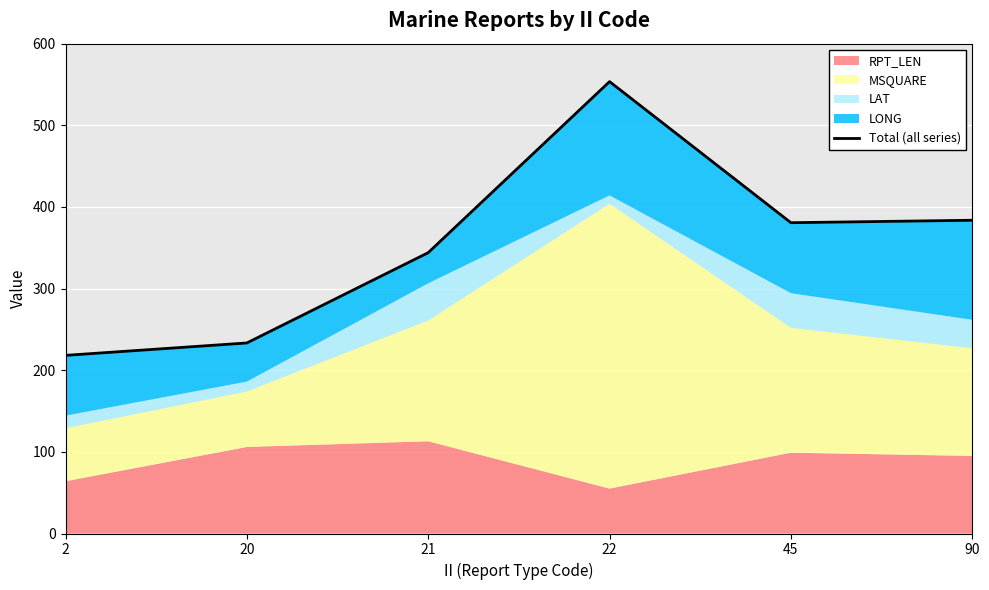

Between 45 and 22, which is larger?

22